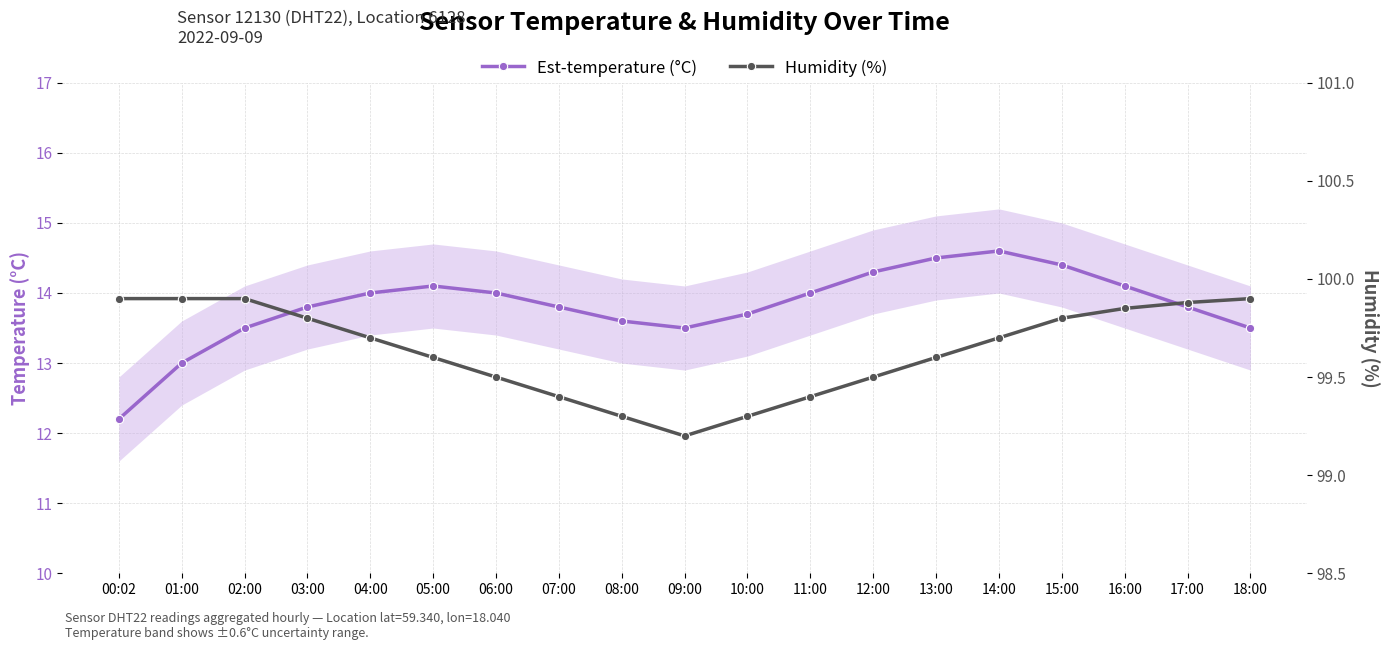

What is the difference between the second highest and second lowest values in the Humidity (%) series?

0.6